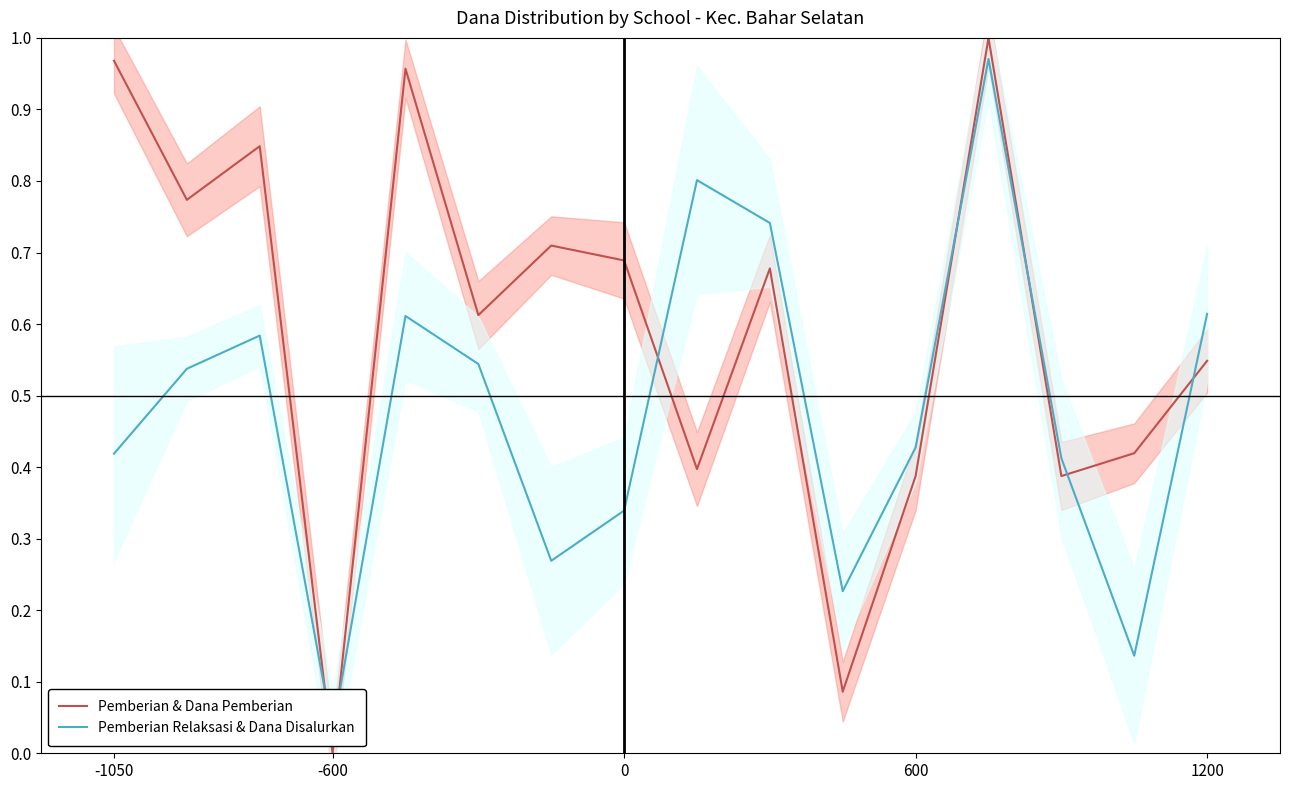

Reading left to right, what are all the values shown in this chart?

Pemberian & Dana Pemberian: 1.0	0.8	0.8	0.0	1.0	0.6	0.7	0.7	0.4	0.7	0.1	0.4	1.0	0.4	0.4	0.5
Pemberian Relaksasi & Dana Disalurkan: 0.4	0.5	0.6	0.0	0.6	0.5	0.3	0.3	0.8	0.7	0.2	0.4	1.0	0.4	0.1	0.6